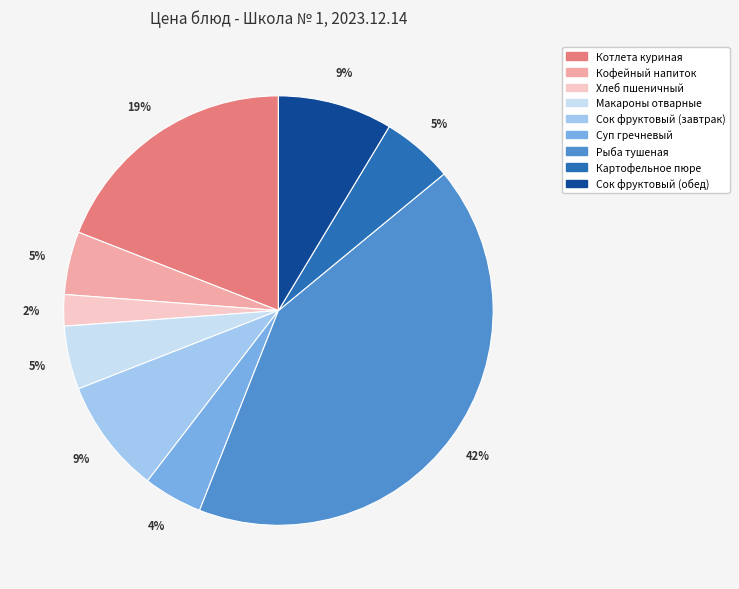

Is there any slice that represents more than half of the pie?

No